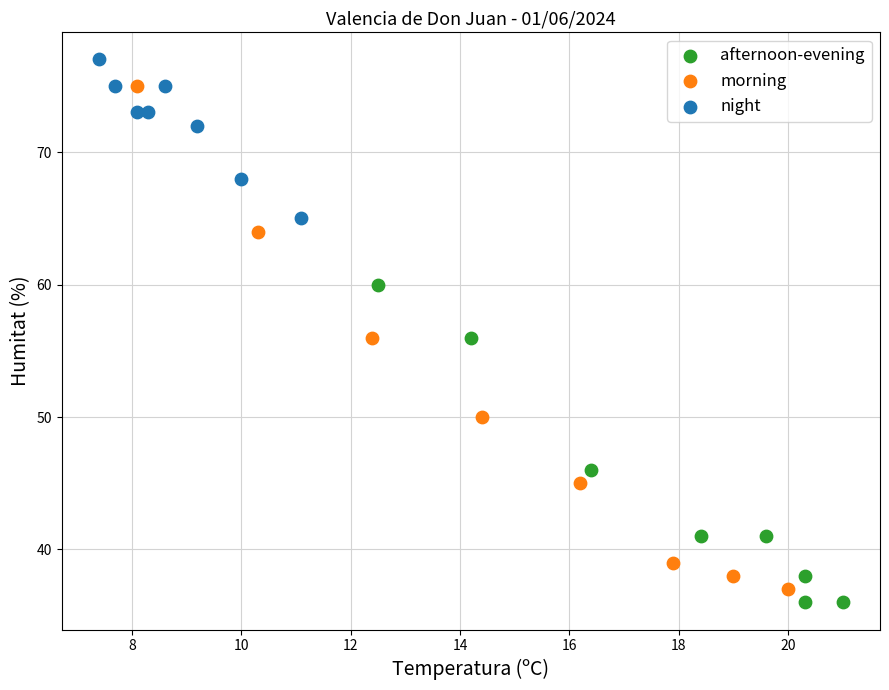

Which series reaches the maximum Y coordinate?

night